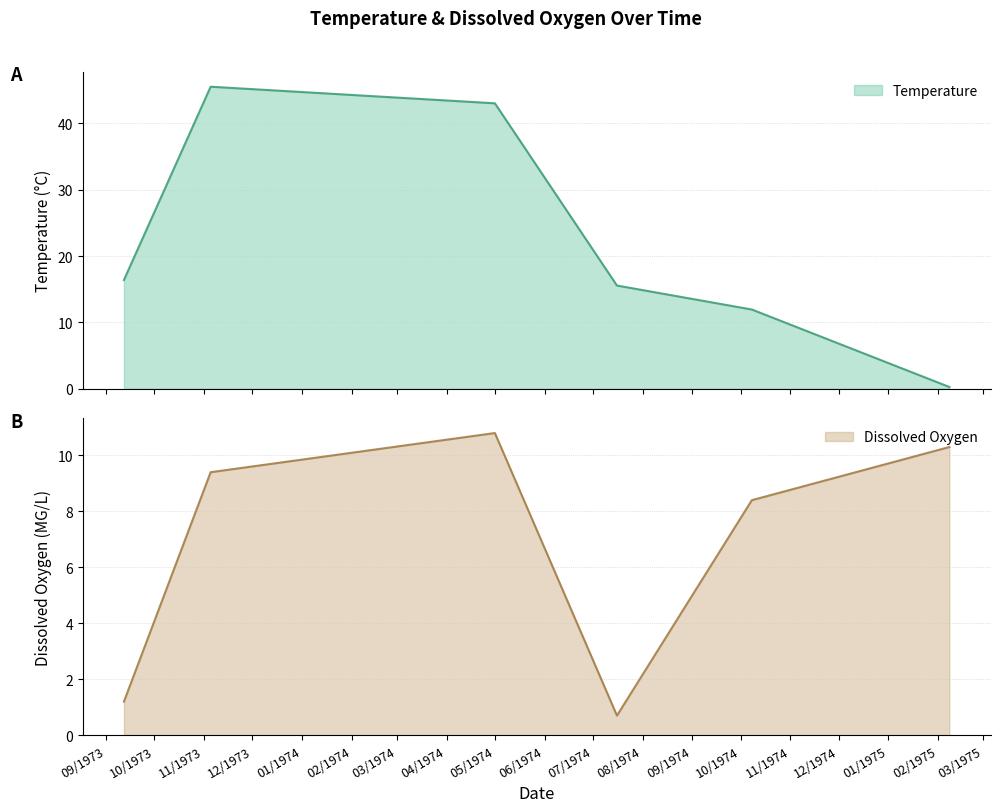

How many interior local valleys does the Dissox series have?

1